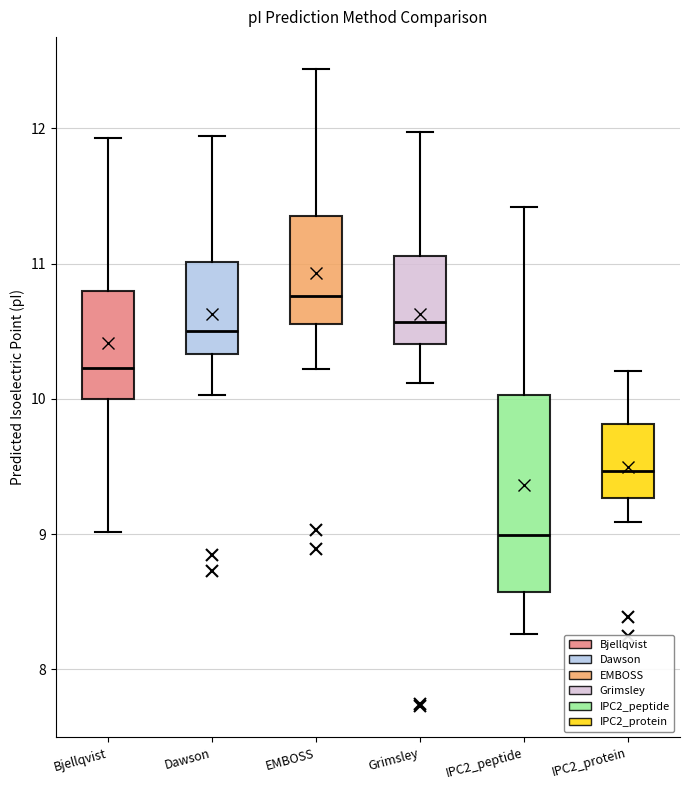

Comparing the boxes themselves (not the whiskers), which one is the tallest?

IPC2_peptide